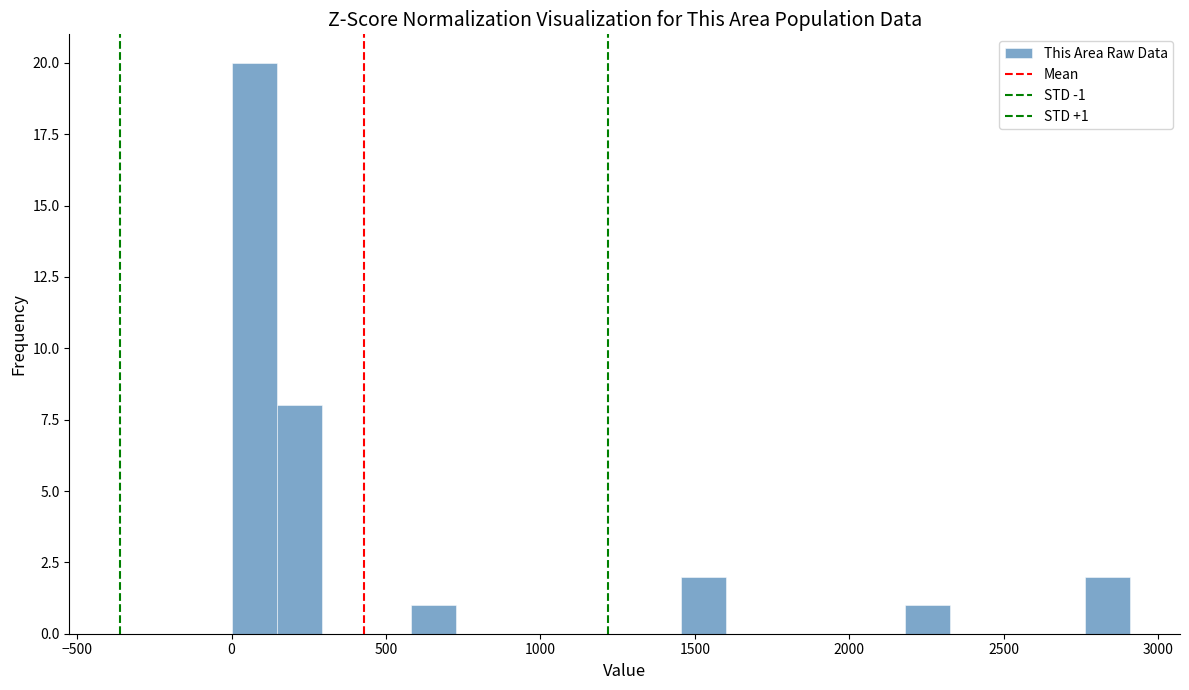

Around what value on the x-axis is the tallest bar? Give the approximate position of its centre, as read against the axis.

50